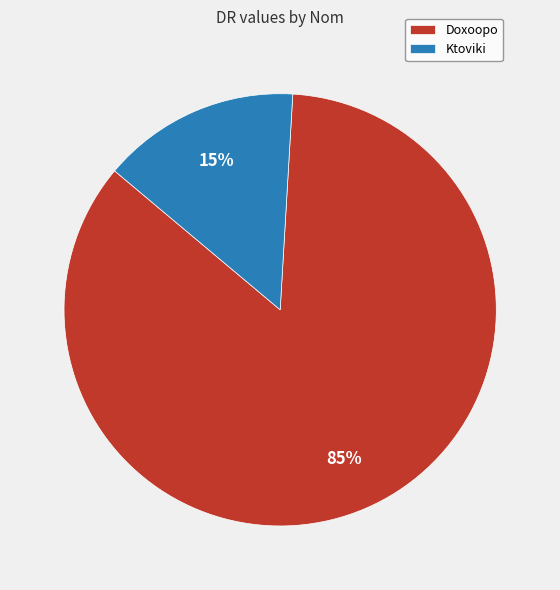

To the nearest percent, what is the difference between the Doxoopo and Ktoviki slice percentages?

70%